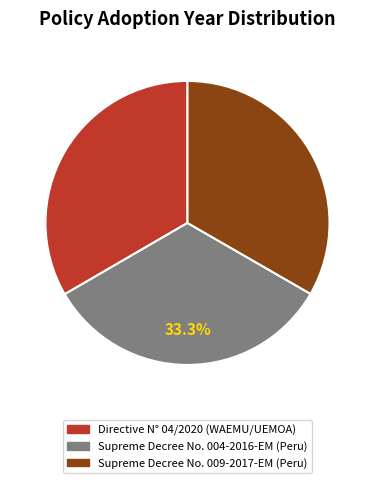

Is Supreme Decree No. 004-2016-EM (Peru) the majority of the pie?

No